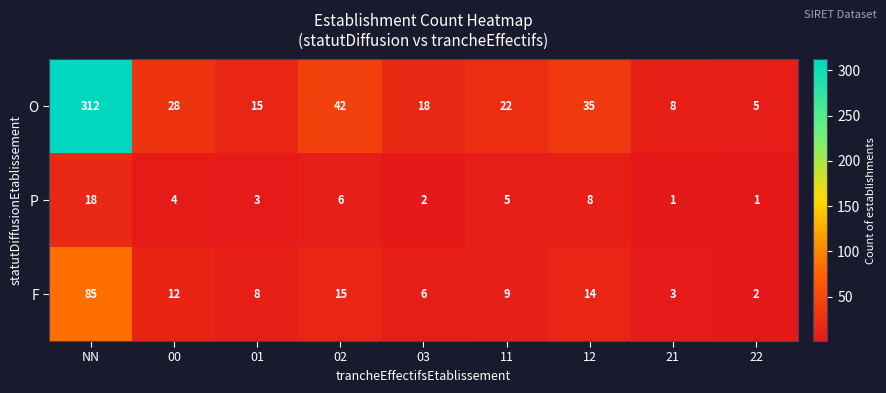

Reading left to right, list all the values displayed in this chart.

O: NN=312	00=28	01=15	02=42	03=18	11=22	12=35	21=8	22=5
P: NN=18	00=4	01=3	02=6	03=2	11=5	12=8	21=1	22=1
F: NN=85	00=12	01=8	02=15	03=6	11=9	12=14	21=3	22=2